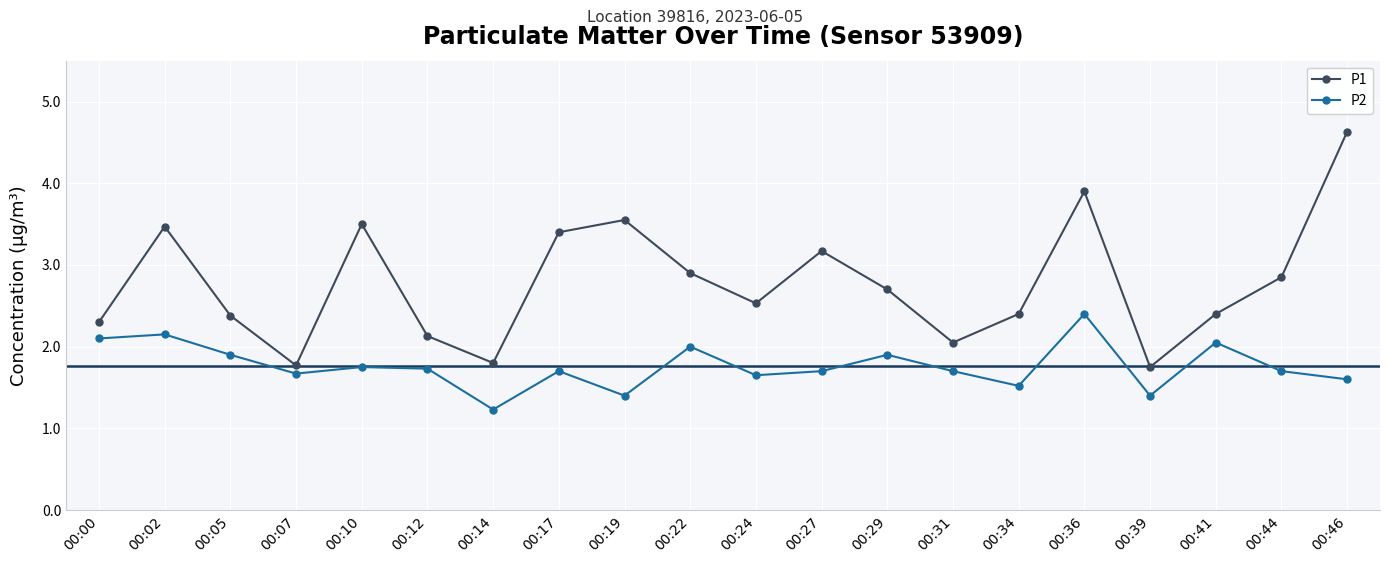

Between 00:17 and 00:36, which series saw the biggest shift?

P2